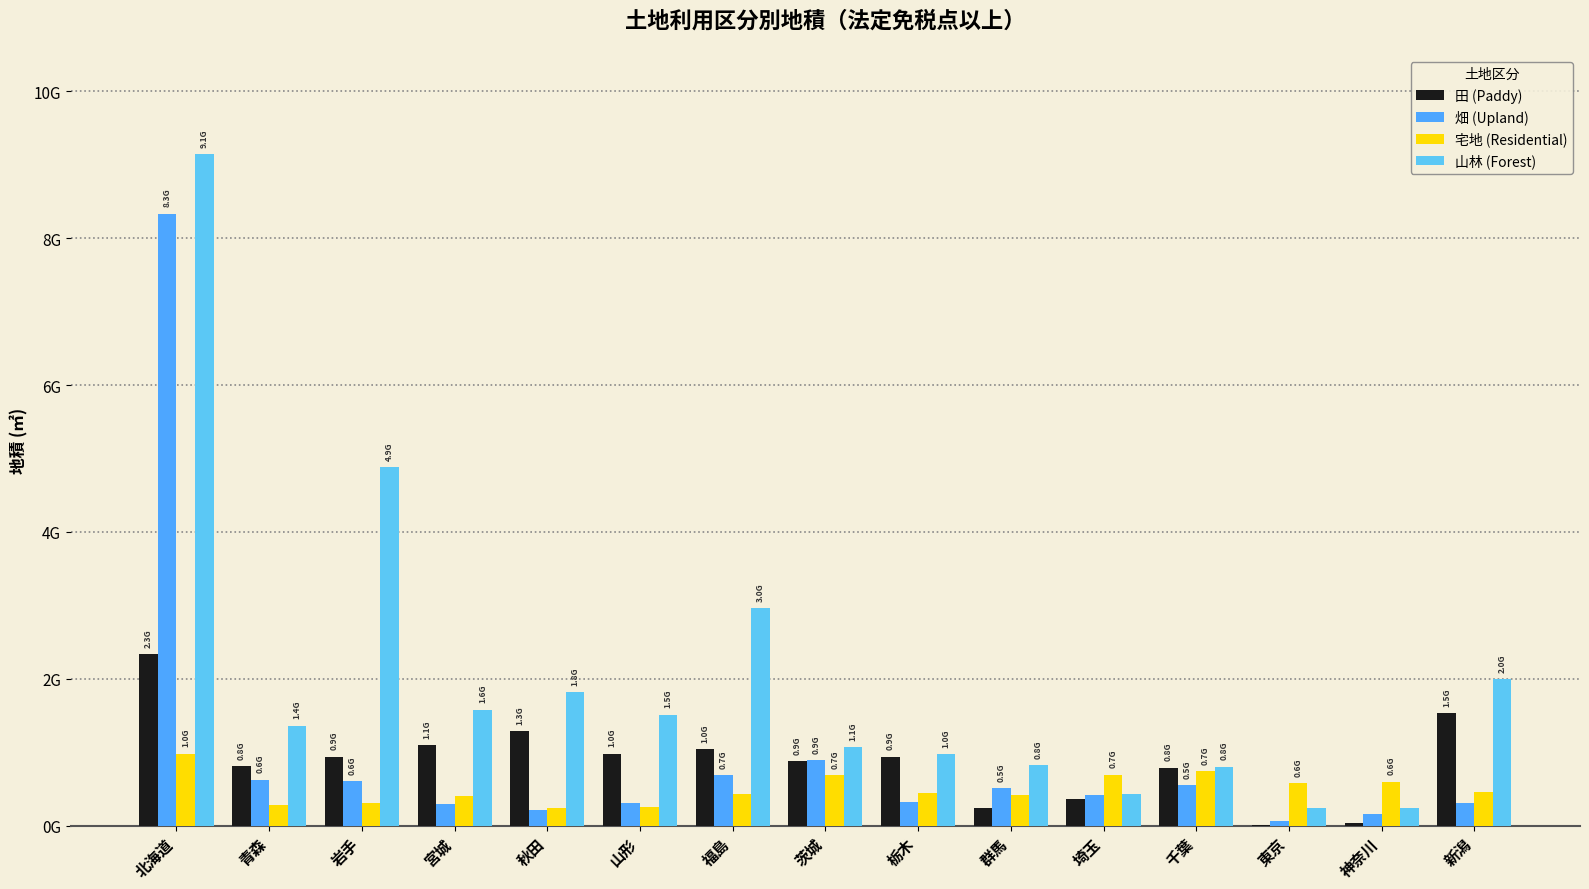

Where does the 田 (Paddy) series first go above 939198431?

北海道